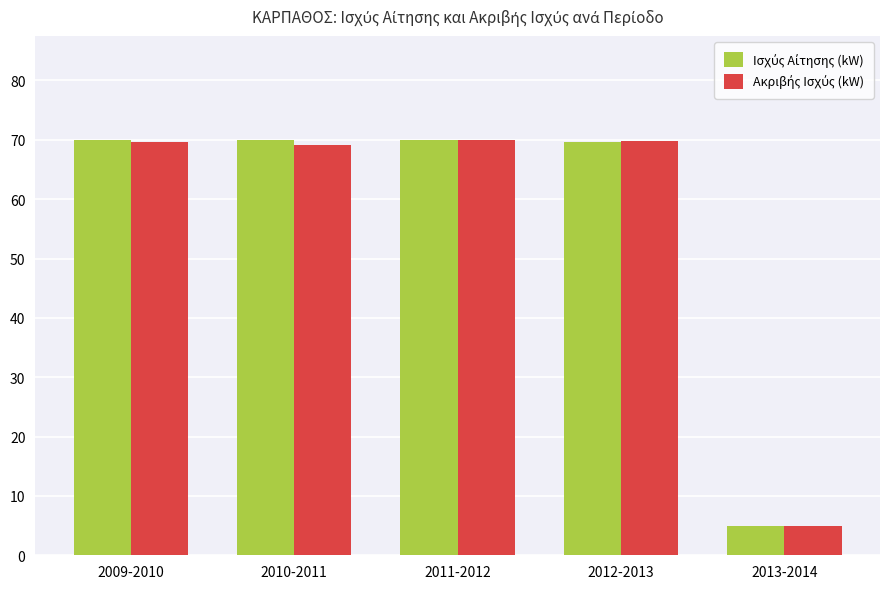

At which category does the chart reach its minimum across all series?

2013-2014